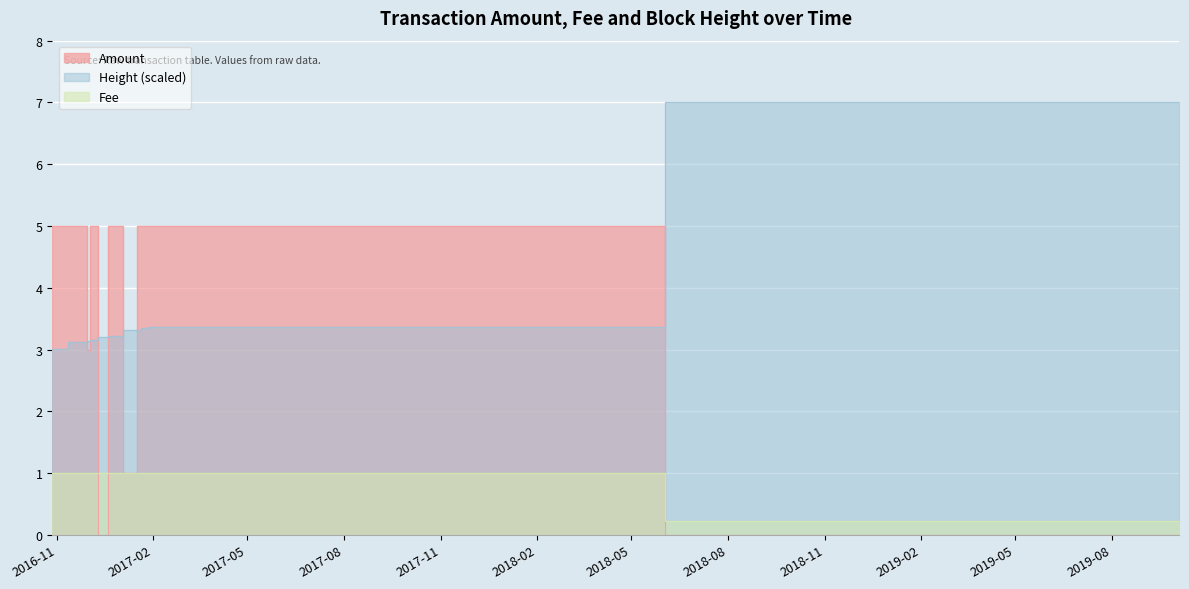

True or false: Fee and Height_scaled cross at least once.

False